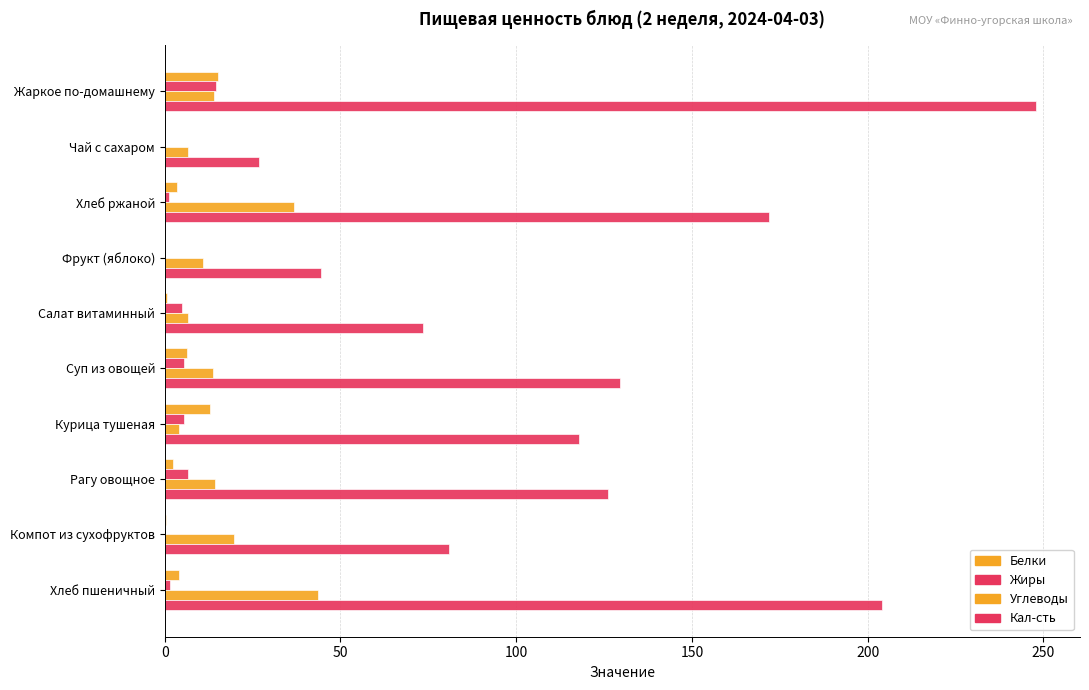

Count the number of data series in this chart.

4